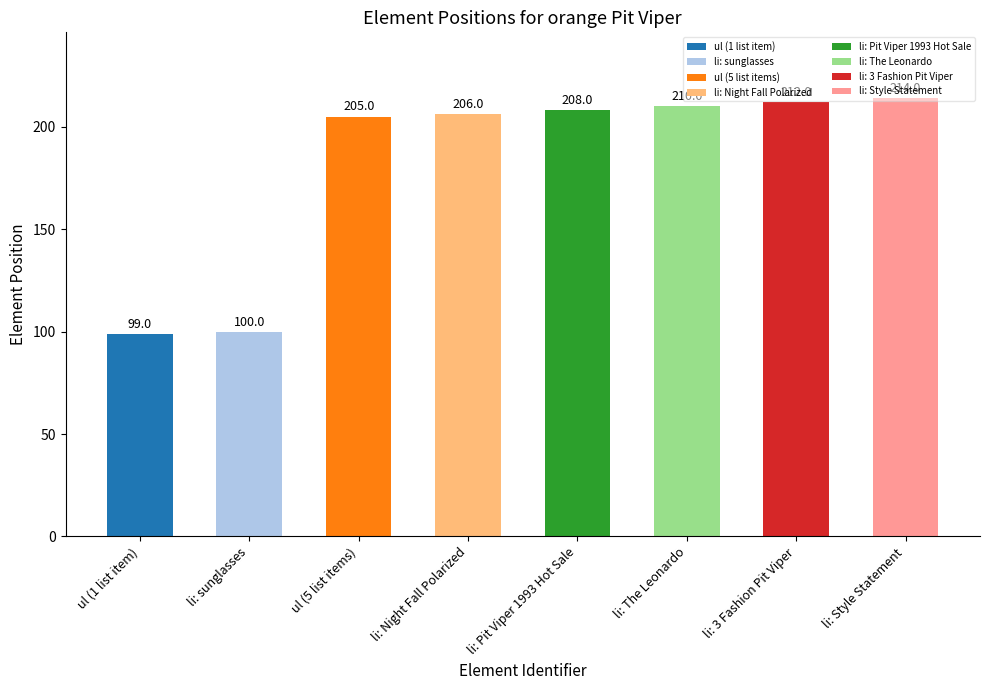

The value at li: The Leonardo is 88. True or false?

False